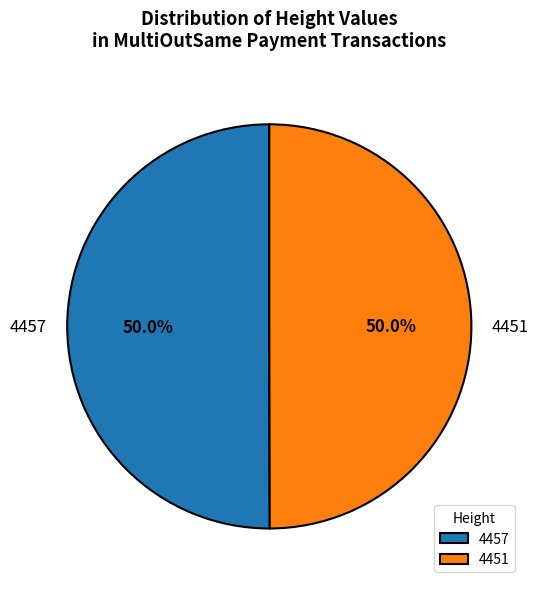

Approximately how many times larger is the value at 4451 compared to 4457?

1.0